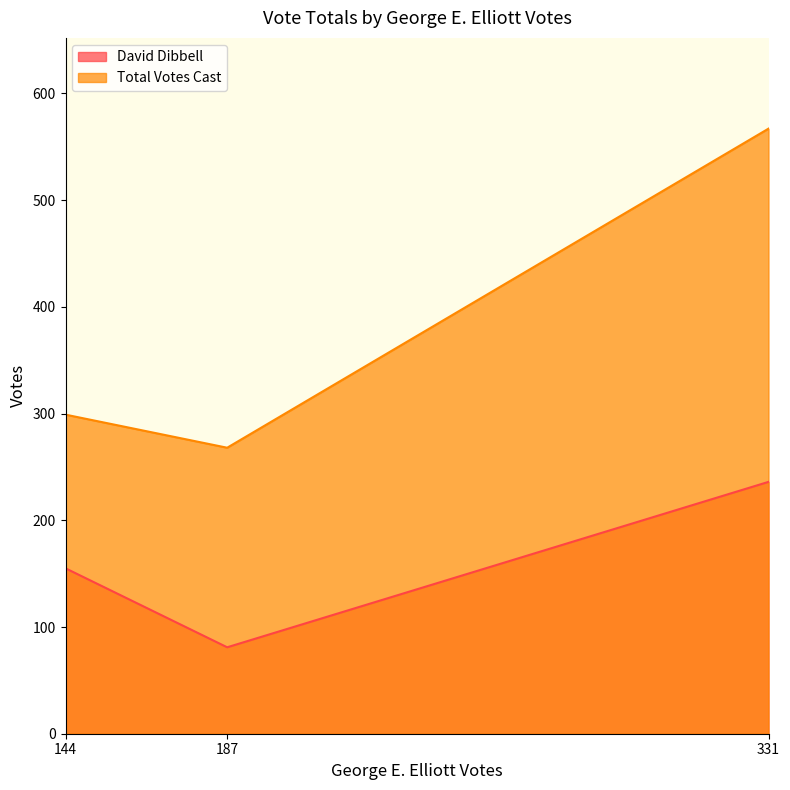

At which category is the sum across all series the highest?

331